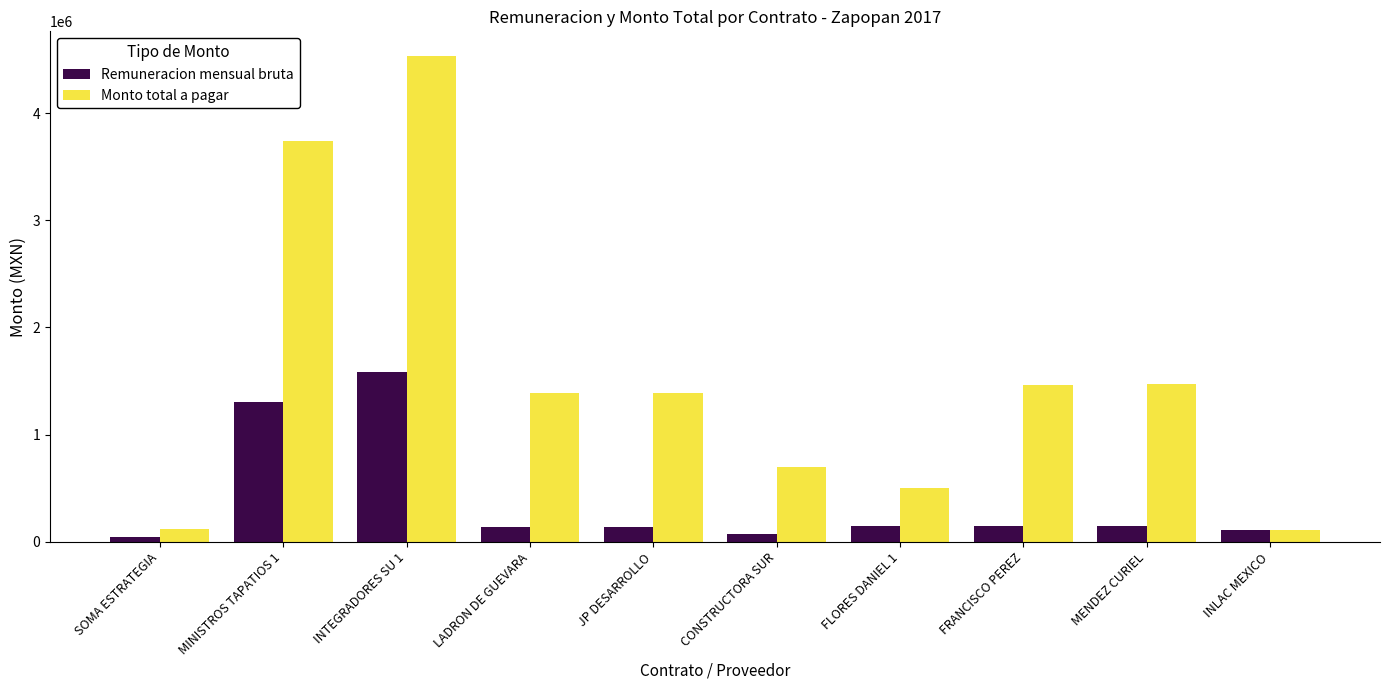

What is the difference between the highest and lowest values at JP DESARROLLO?

1252800.0